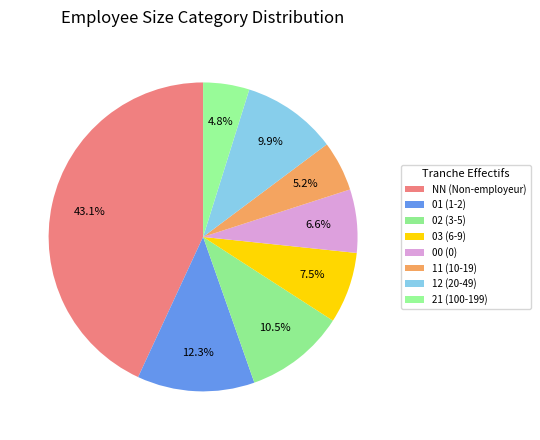

Between 12 and 03, which is larger?

12